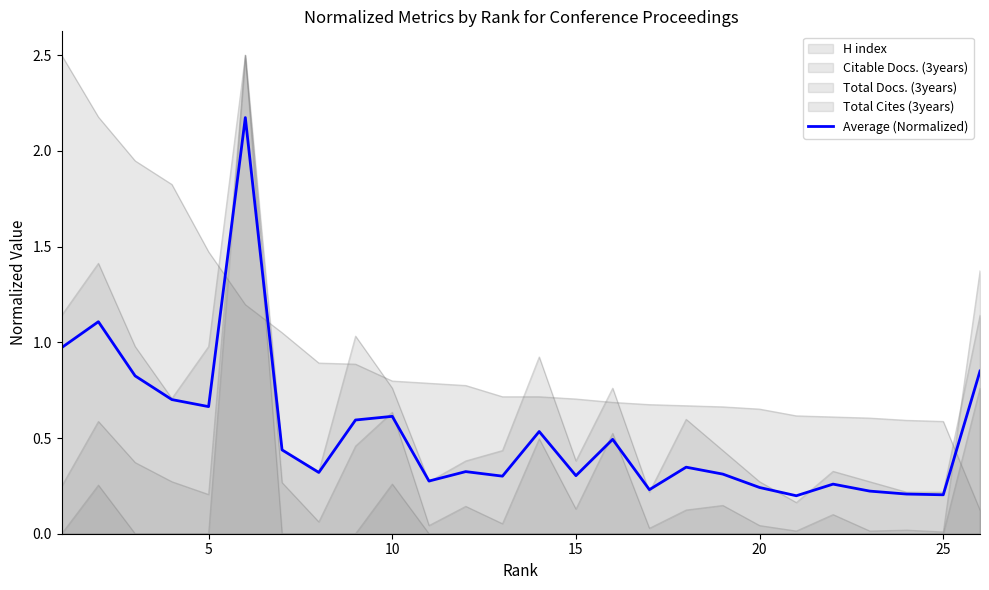

Which has a higher value, 5 or 25?

5